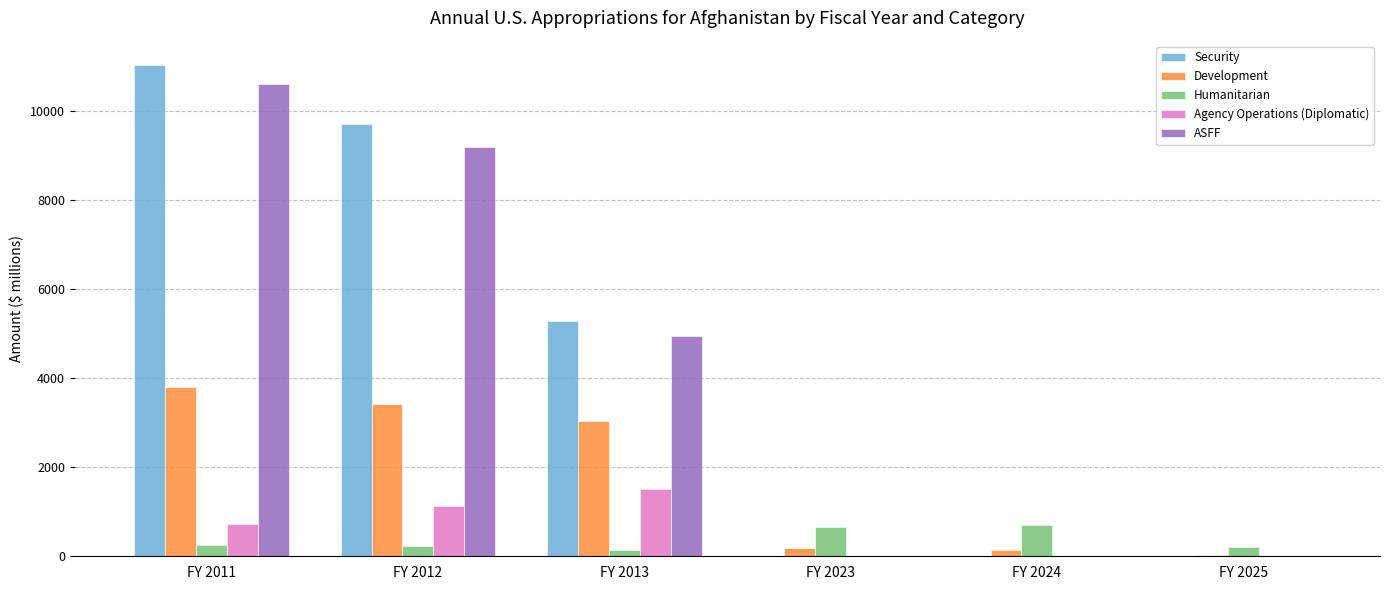

Are the bars grouped side by side (vs. stacked)?

Yes